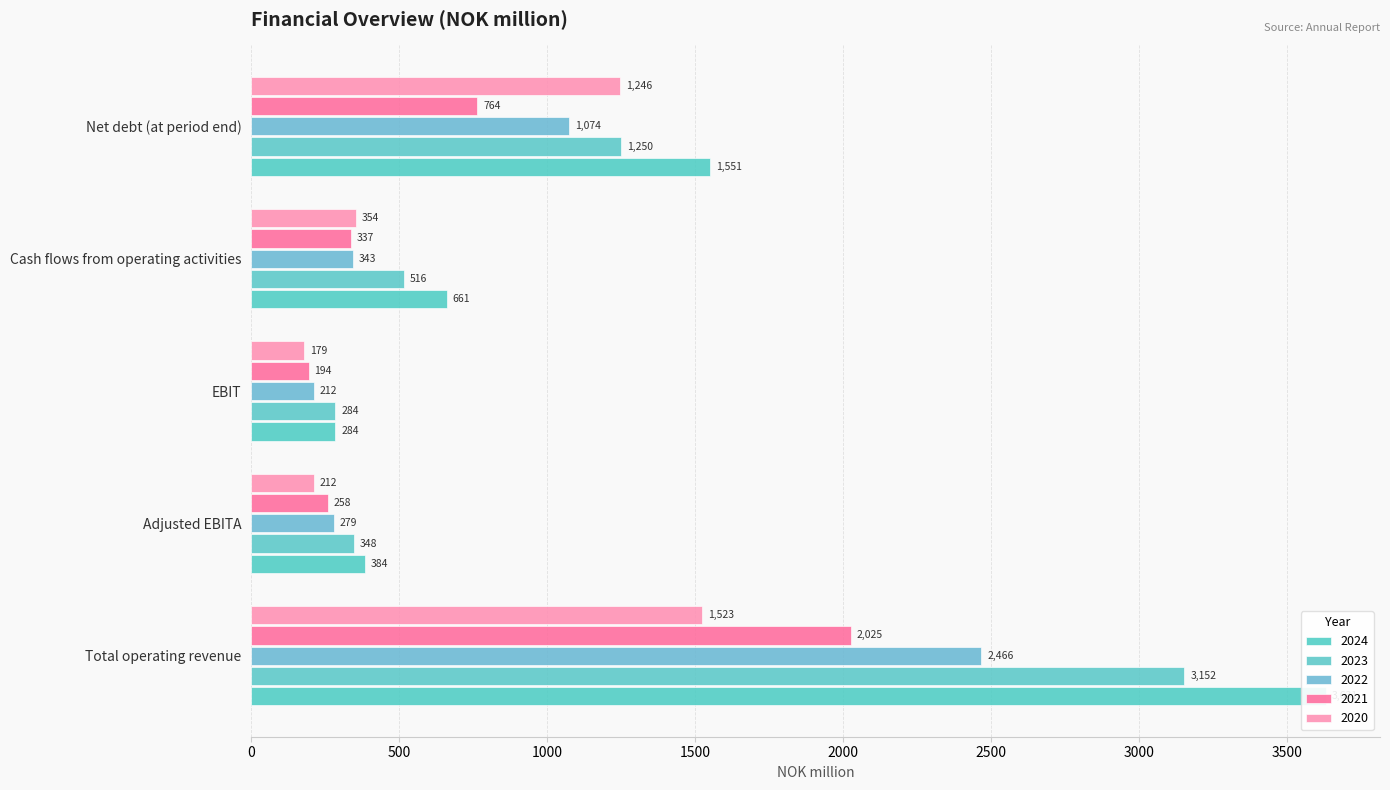

How many bars are there in each group?

5